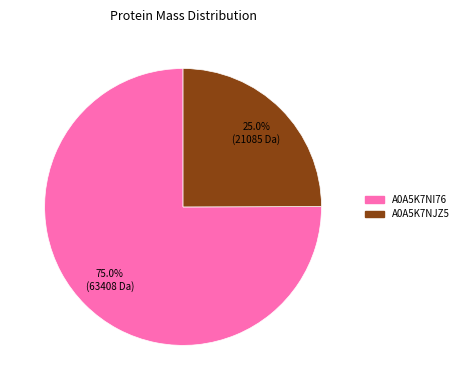

To the nearest percent, what portion does A0A5K7NI76 represent?

75%